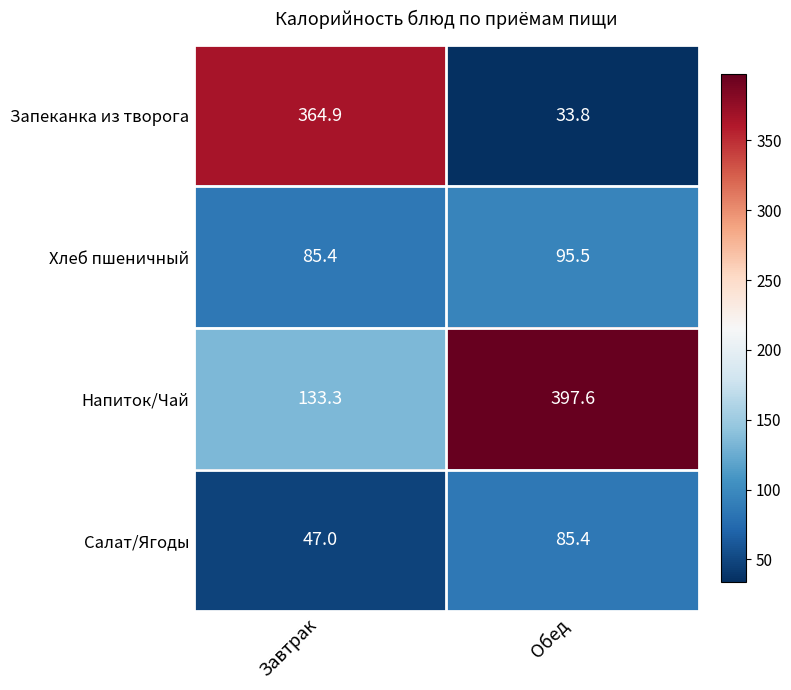

Which series has the widest spread of values?

Запеканка из творога